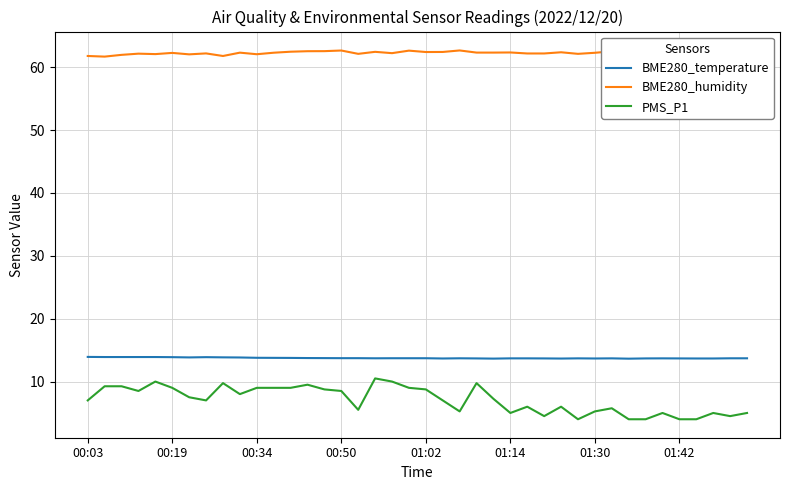

Which series has the largest total across all categories?

BME280_humidity